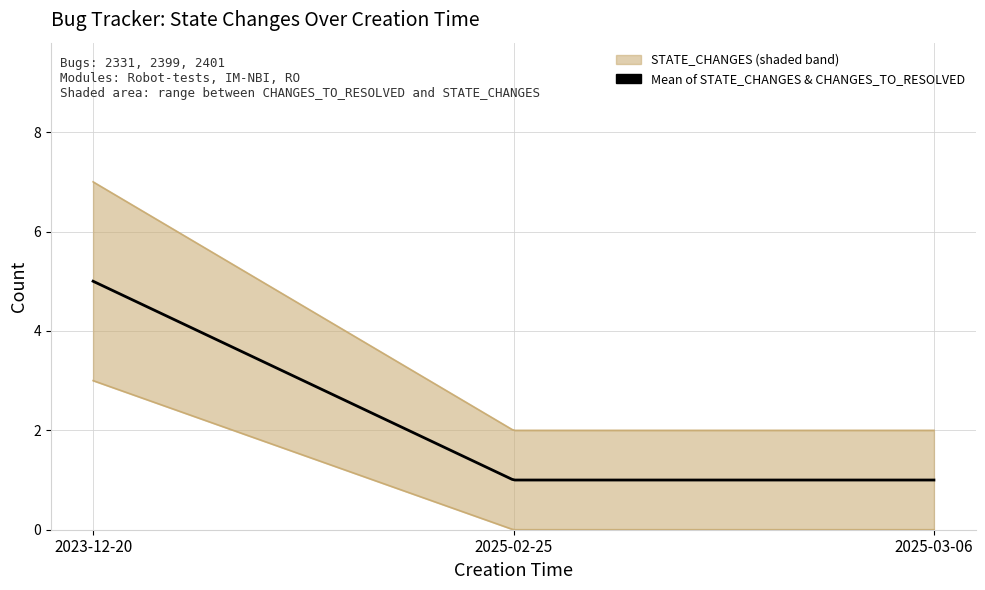

Rank the series at 2025-02-25 from highest to lowest value.

STATE_CHANGES, CHANGES_TO_RESOLVED